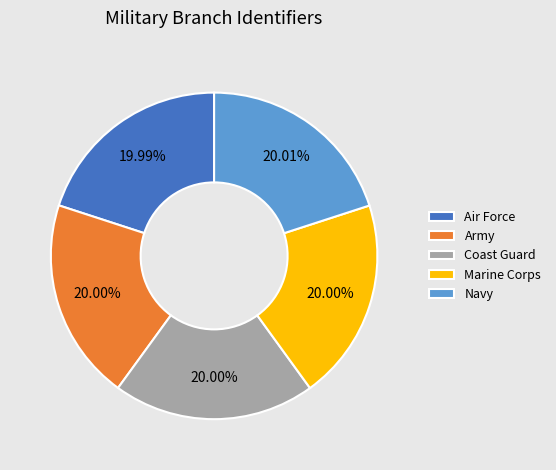

True or false: Coast Guard accounts for 12% of the total.

False